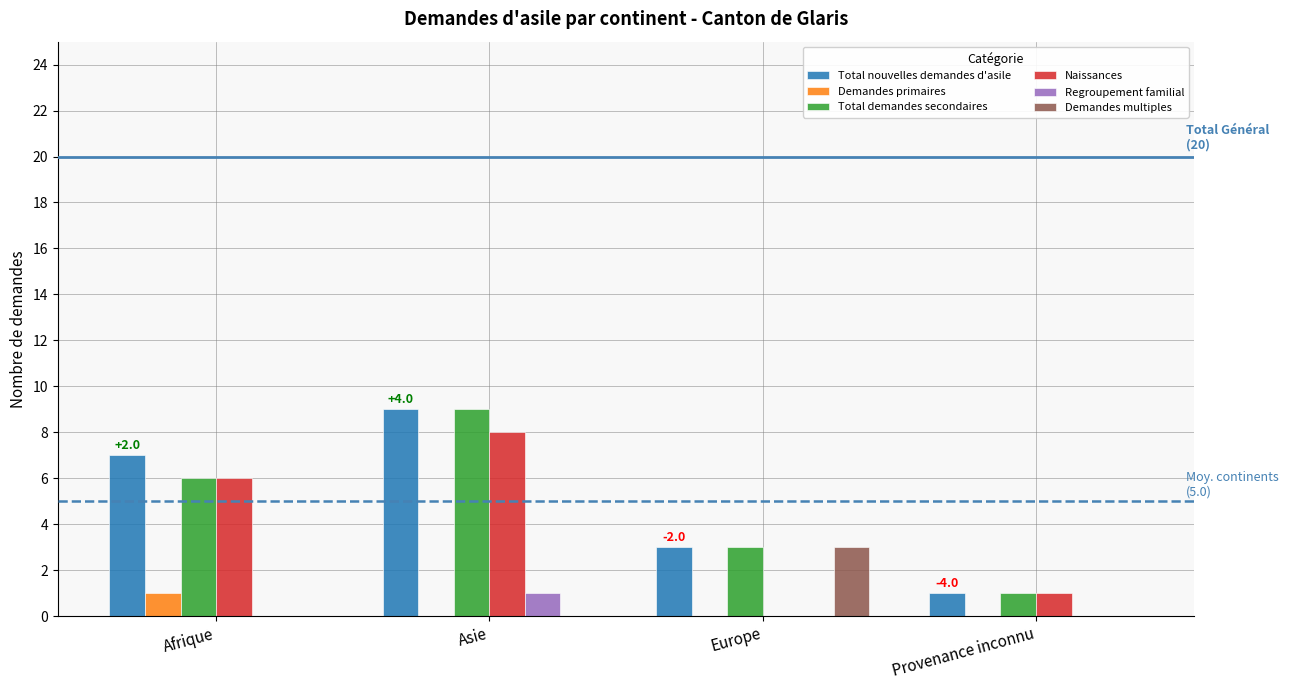

Count the Total nouvelles demandes d'asile values in the range 3 to 9.

3